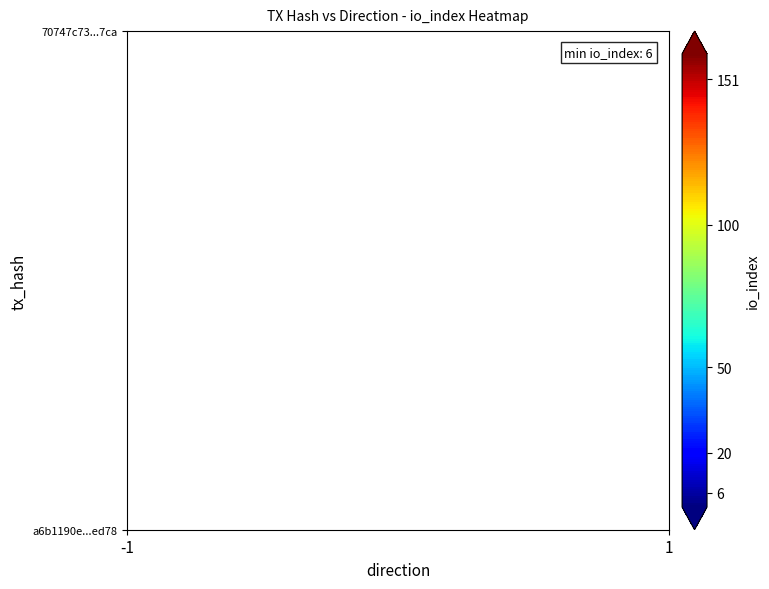

How many series are shown in this chart?

2